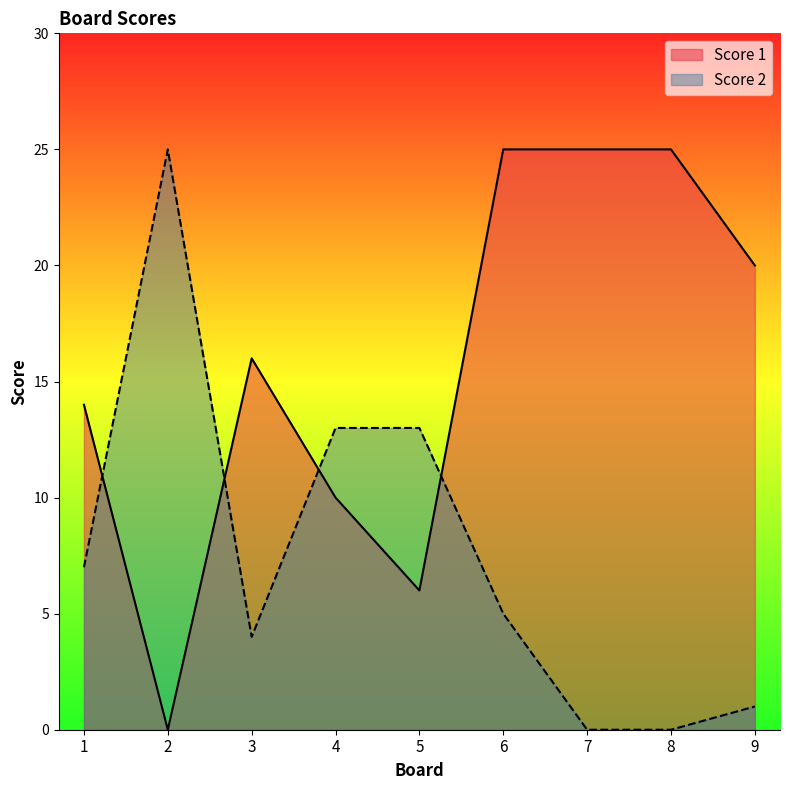

Which series ends up on top after the final intersection of Score 2 and Score 1?

Score 1